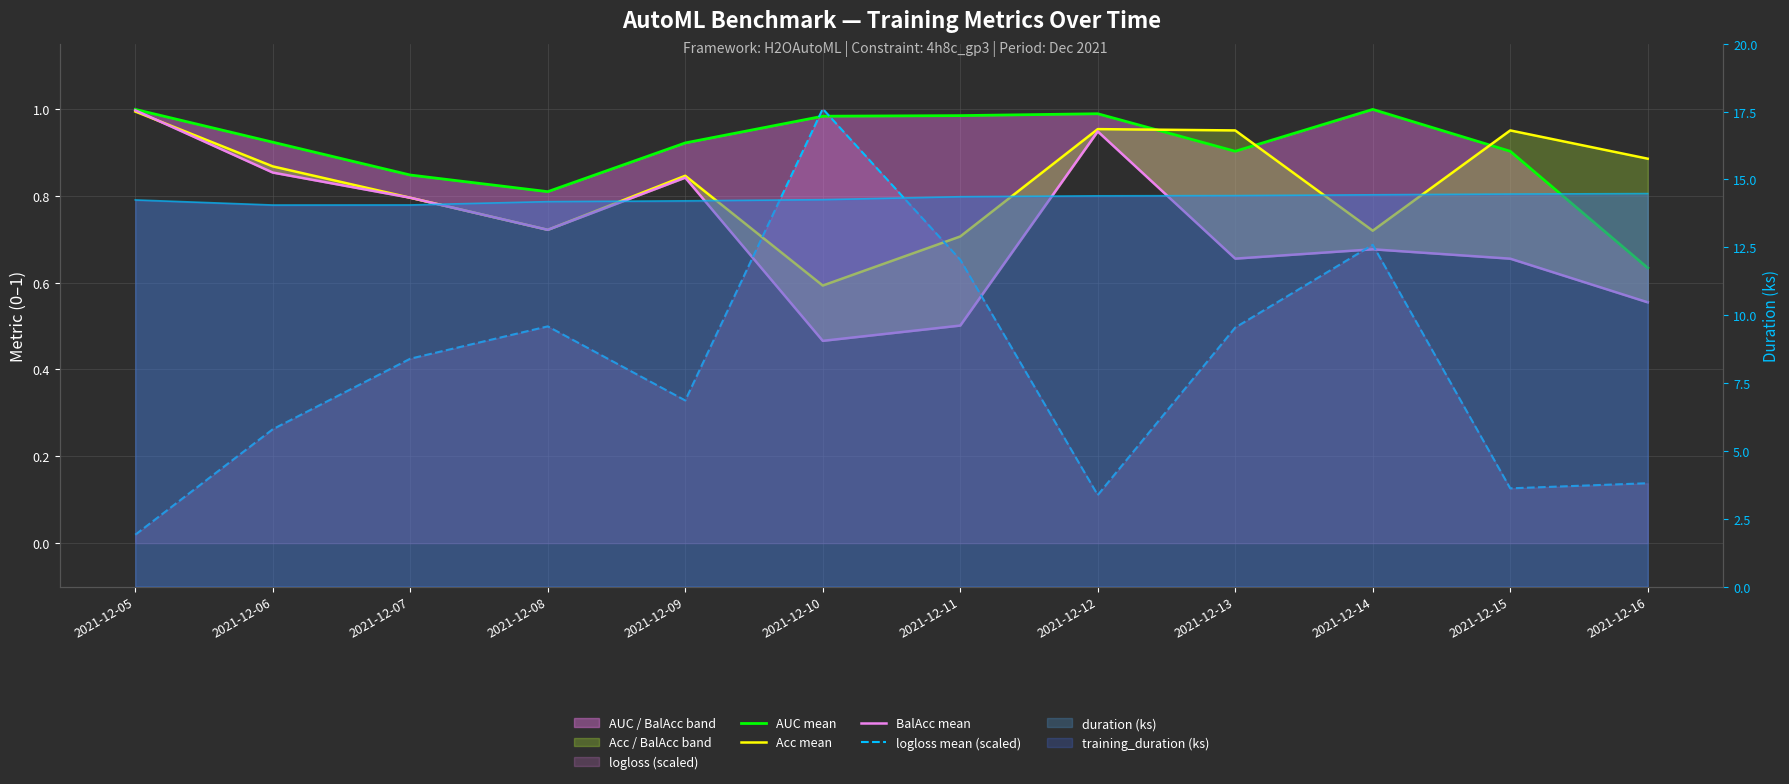

True or false: BalAcc mean and AUC mean intersect in this chart.

False